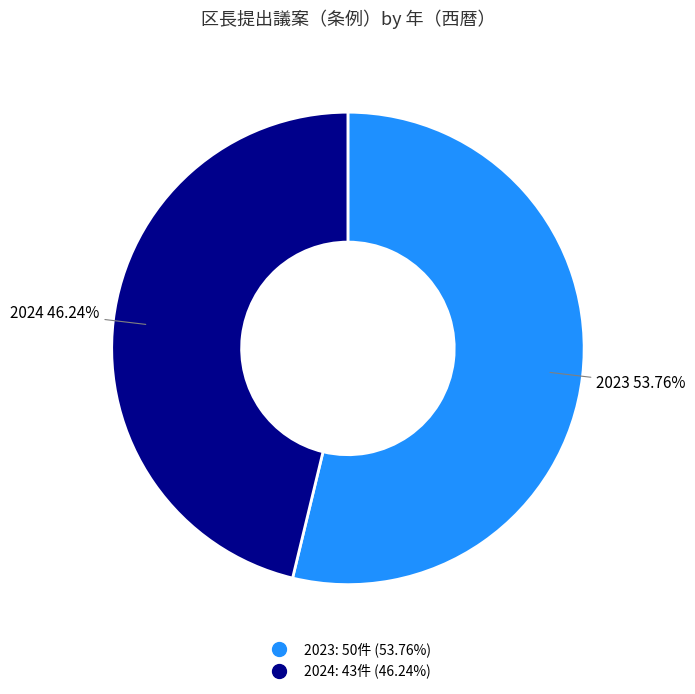

What percentage is the 2023 slice, to the nearest percent?

54%